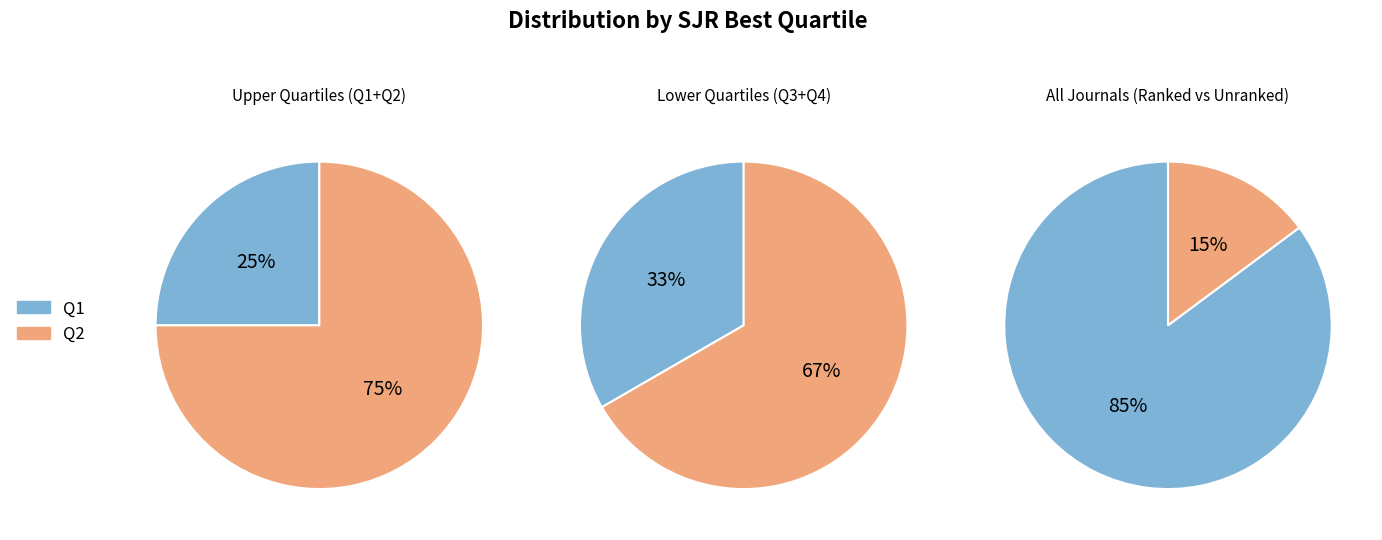

True or false: Q4 accounts for 31% of the total.

False